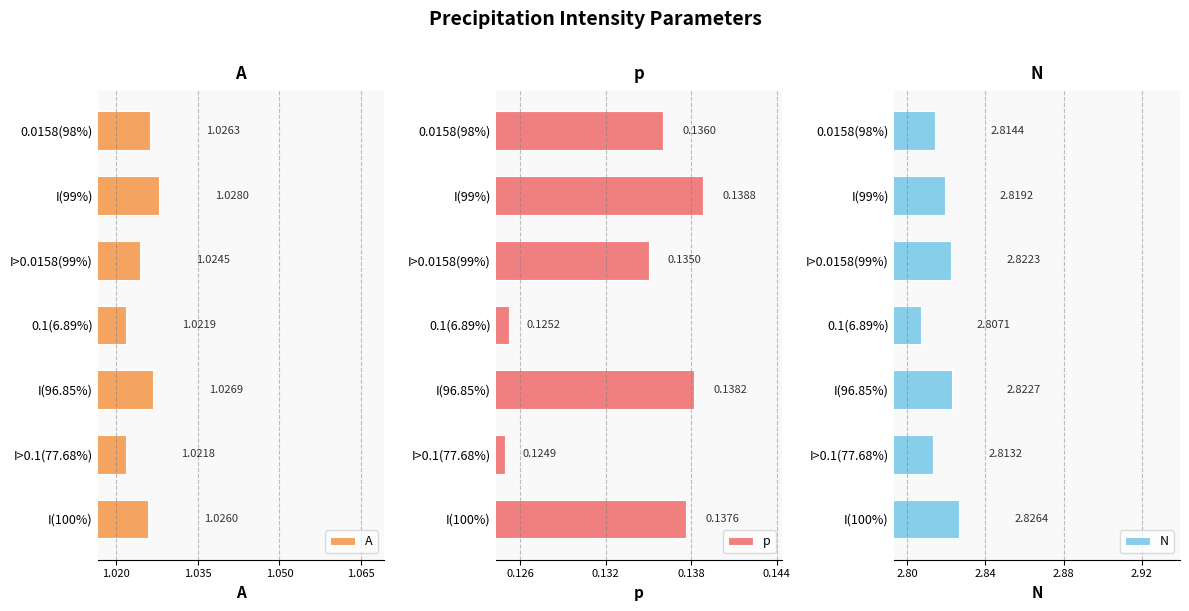

What is the average value of the A series?

1.0